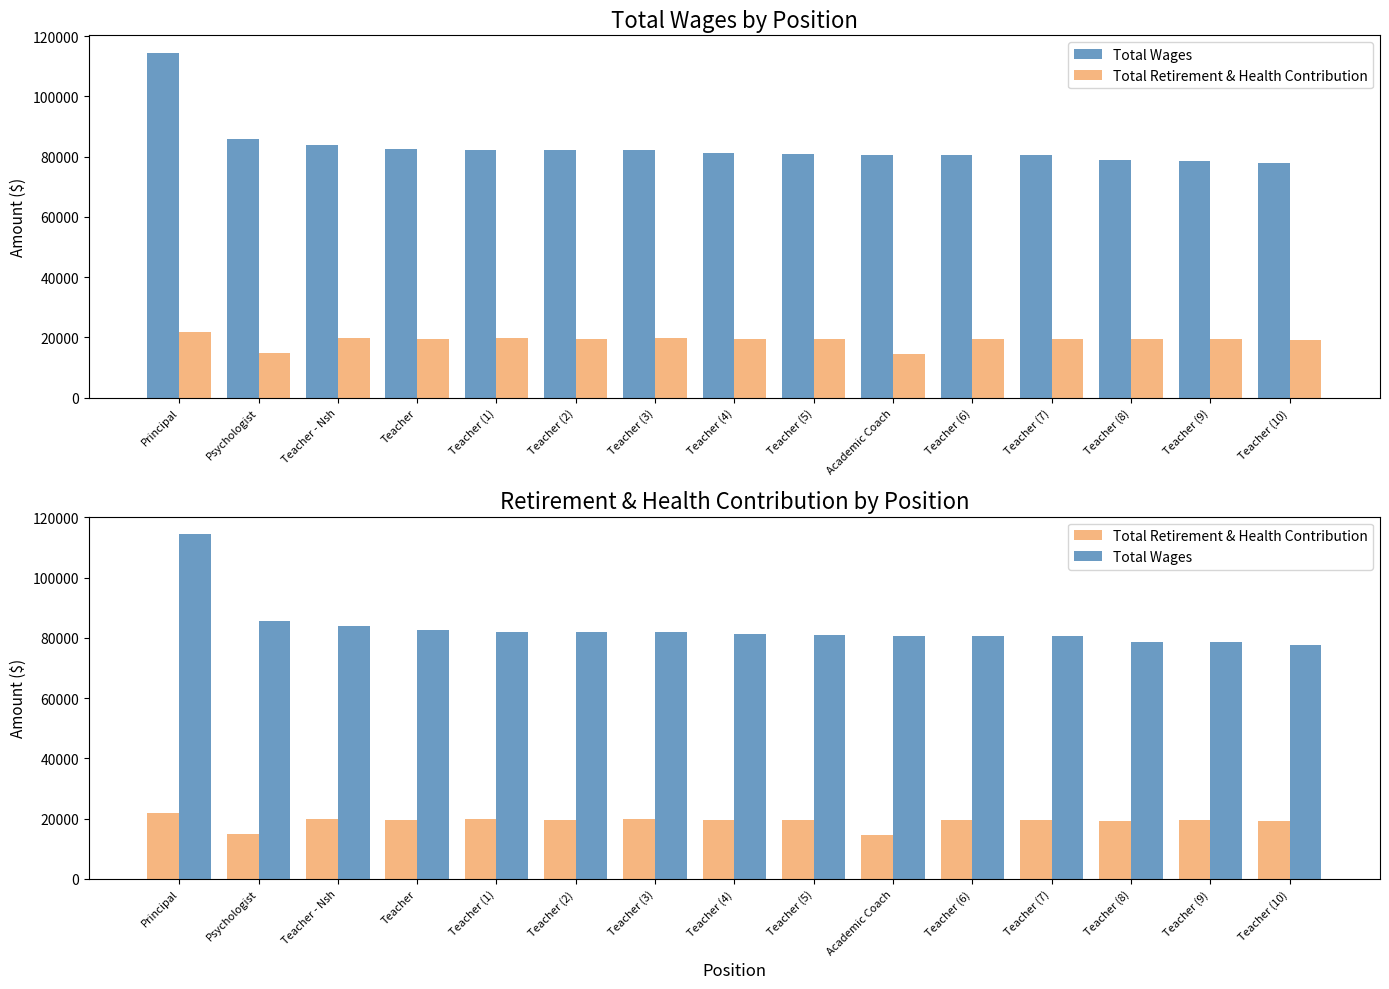

List the series in order of their peak value, lowest first.

Total Retirement & Health Contribution, Total Wages